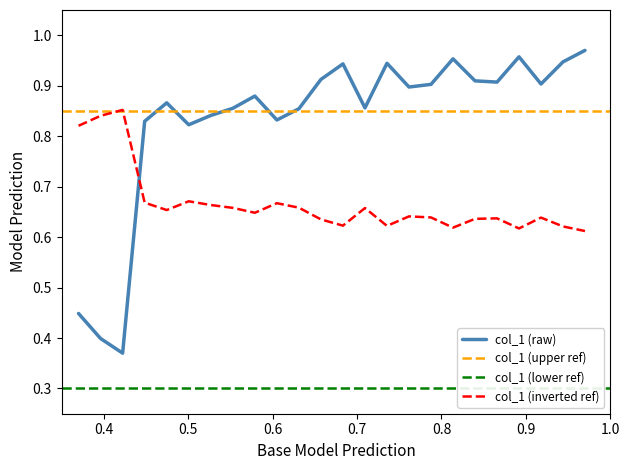

What is the difference between the maximum and minimum values?

0.6